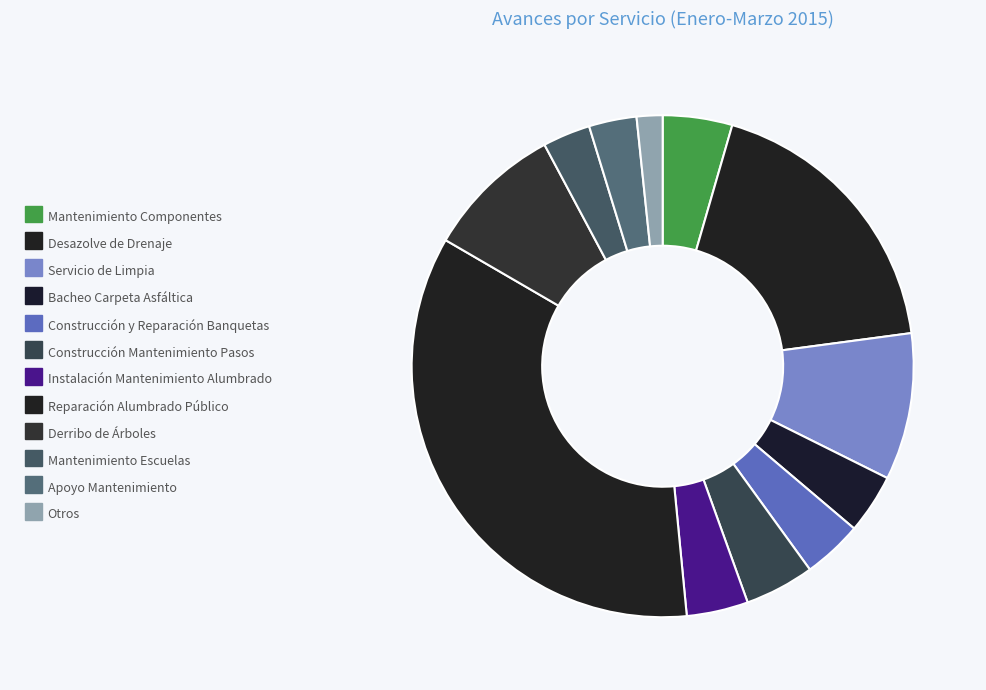

Is there a majority slice in this chart?

No